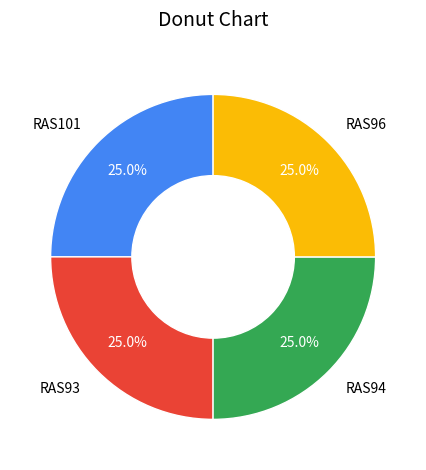

How many segments does this pie chart have?

4